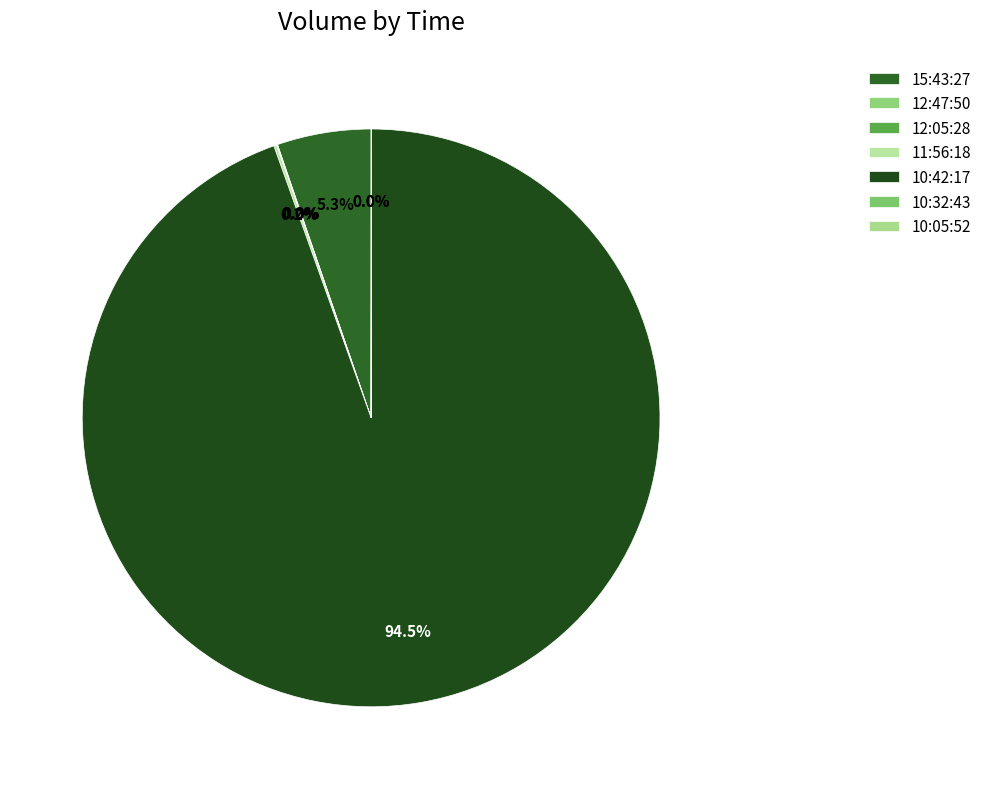

To the nearest percent, what is the difference between the largest and smallest slice percentages?

94%